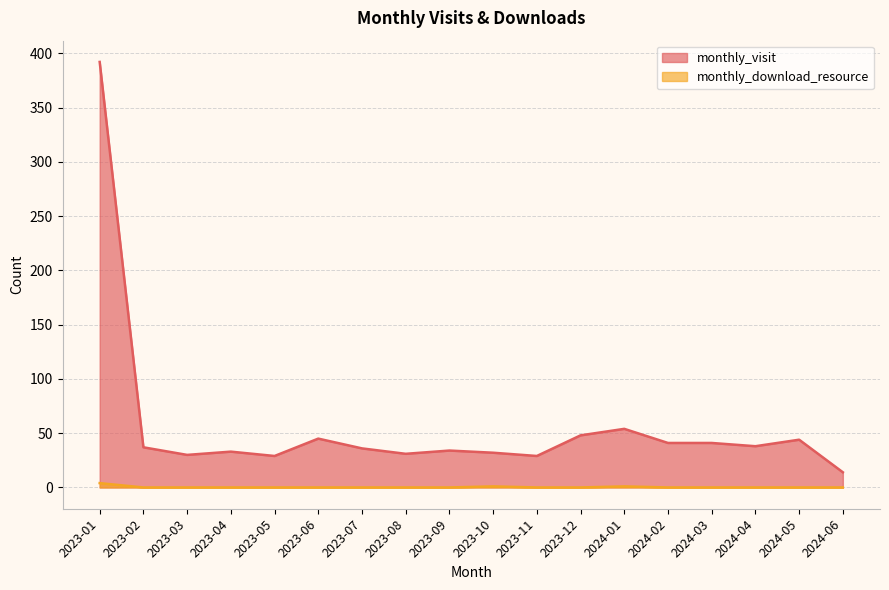

At how many categories does at least one series exceed 2?

18